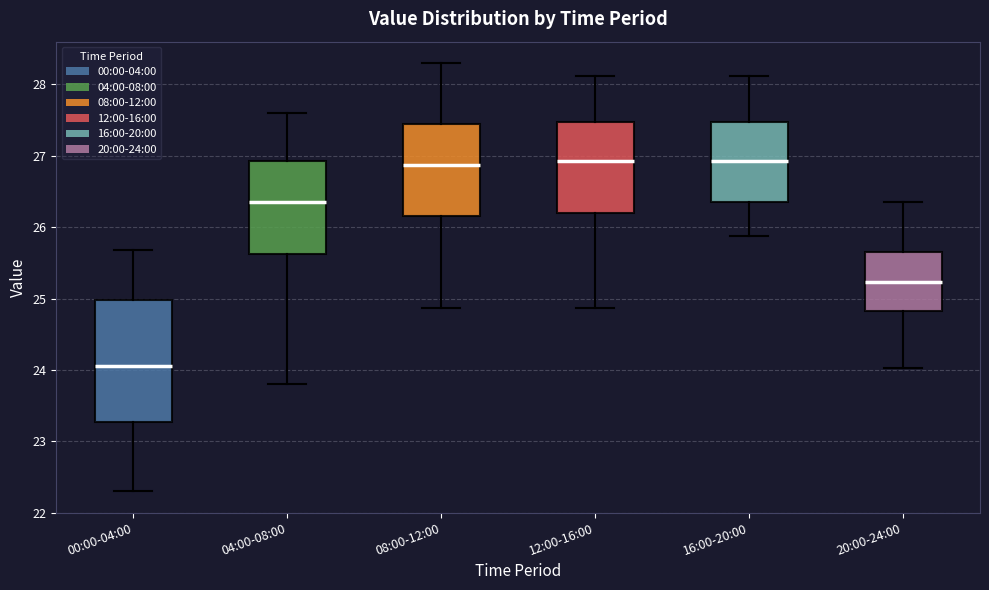

Which box is the tallest, from its lower edge to its upper edge?

00:00-04:00